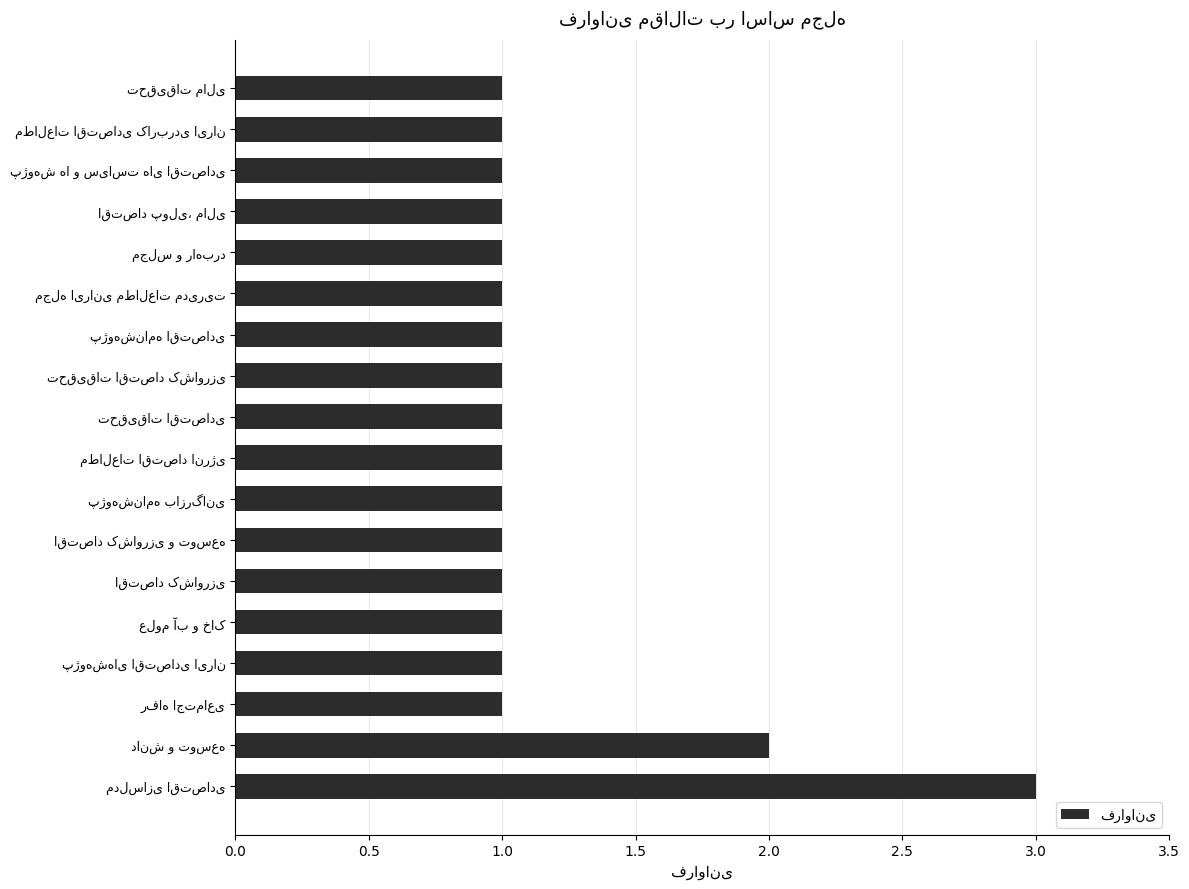

How many bars are there in total?

18